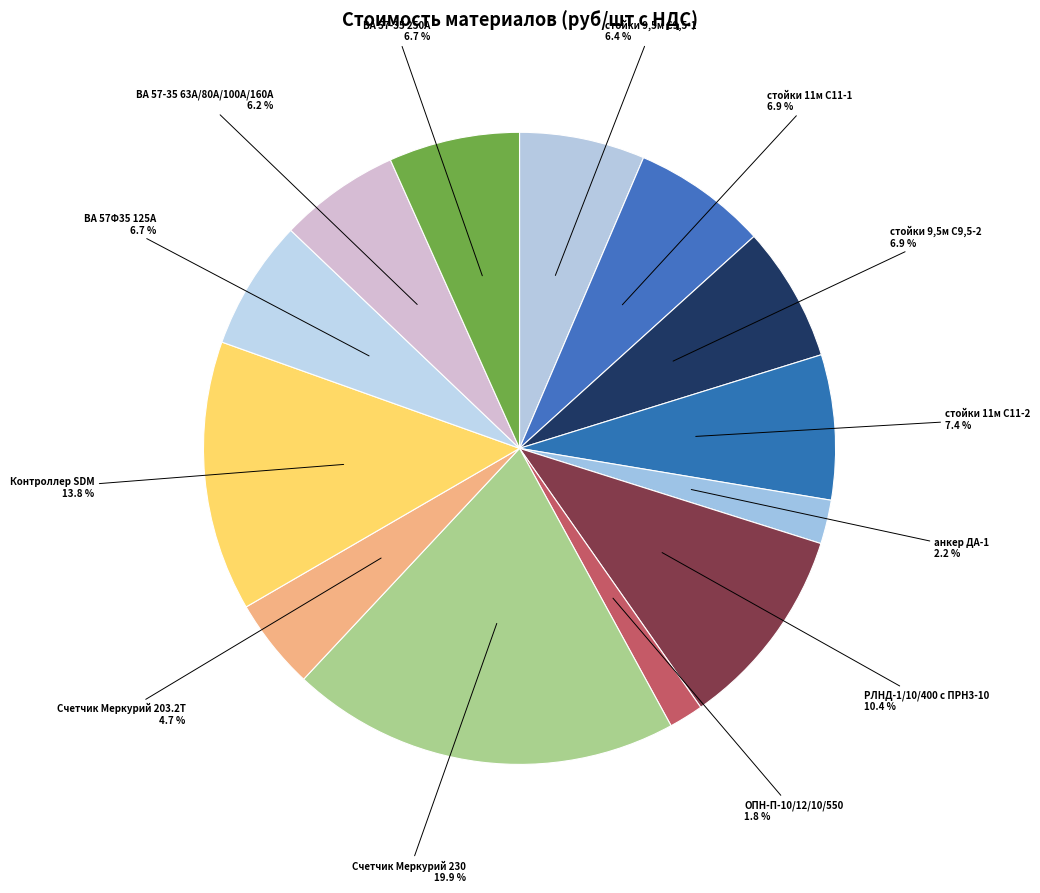

Count the number of slices in the pie.

13